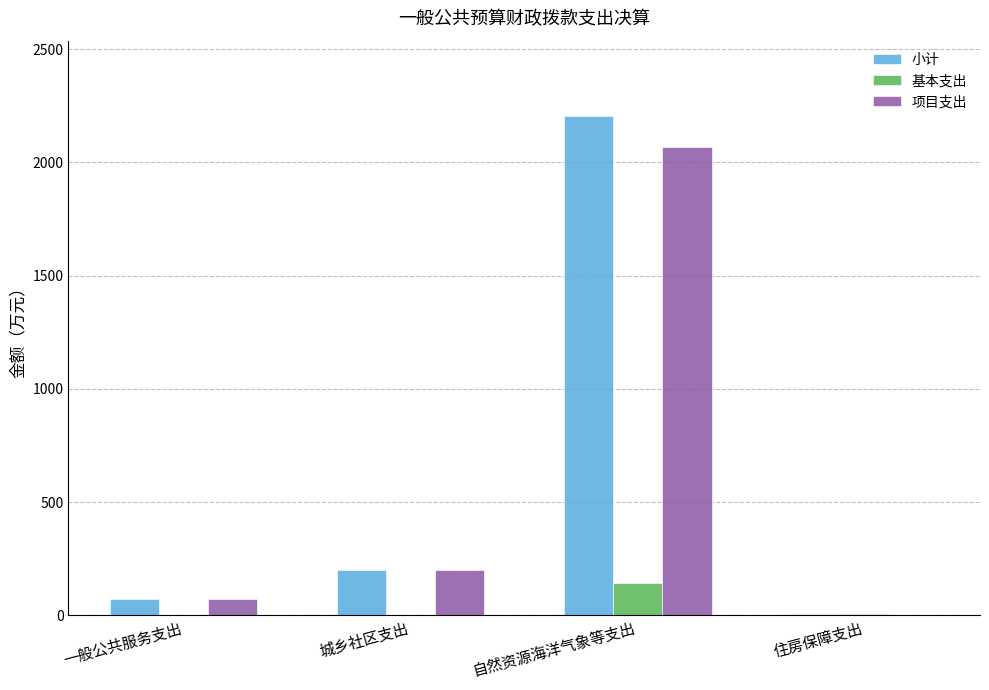

What is the total value across all series at 一般公共服务支出?

145.3